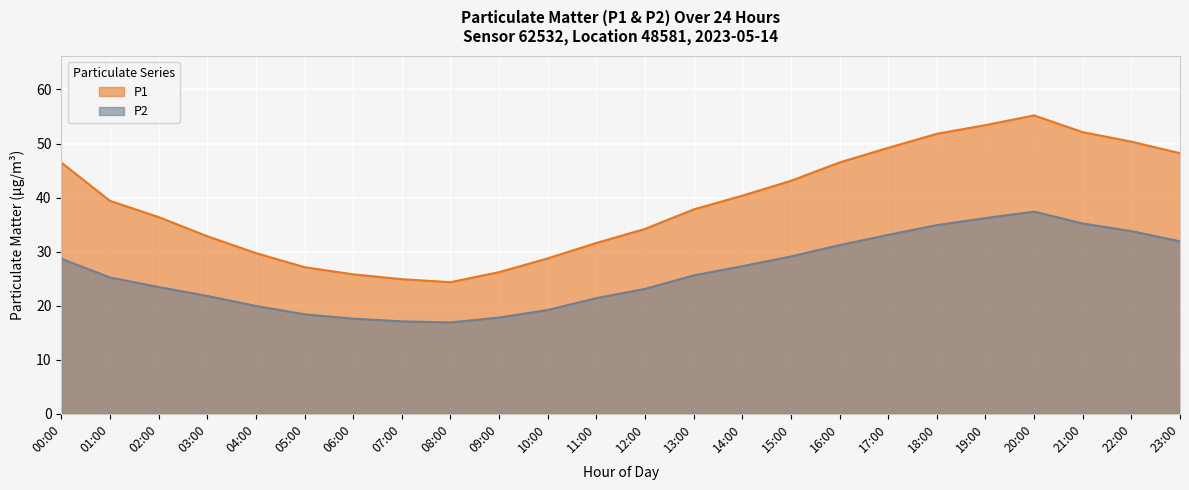

What is the sum of all P2 values?

626.3